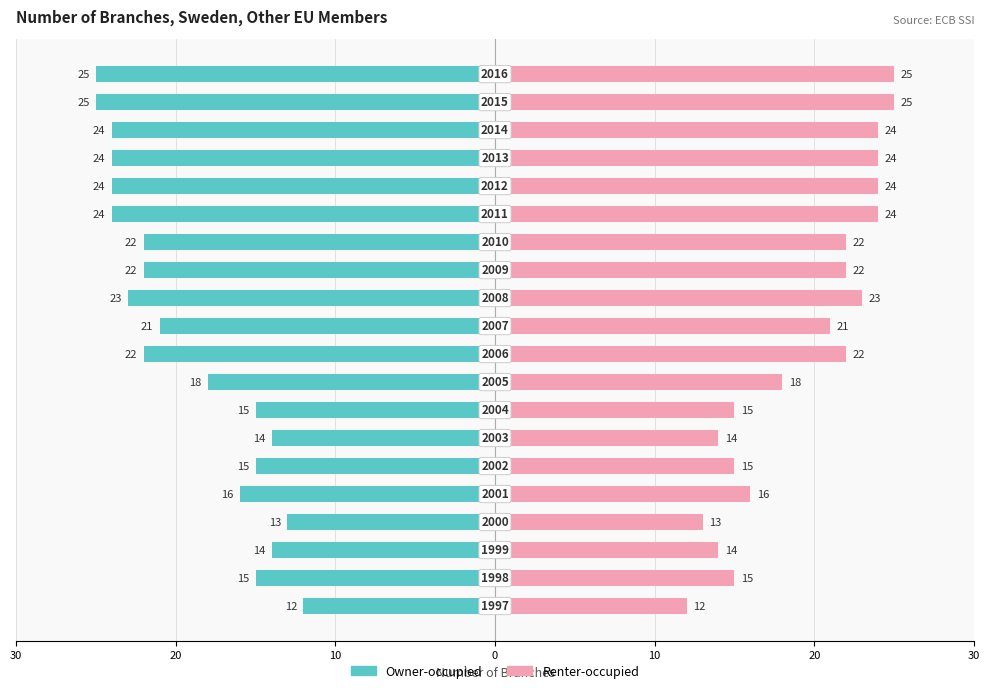

Rank the series by their average value, from lowest to highest.

Owner-occupied, Renter-occupied